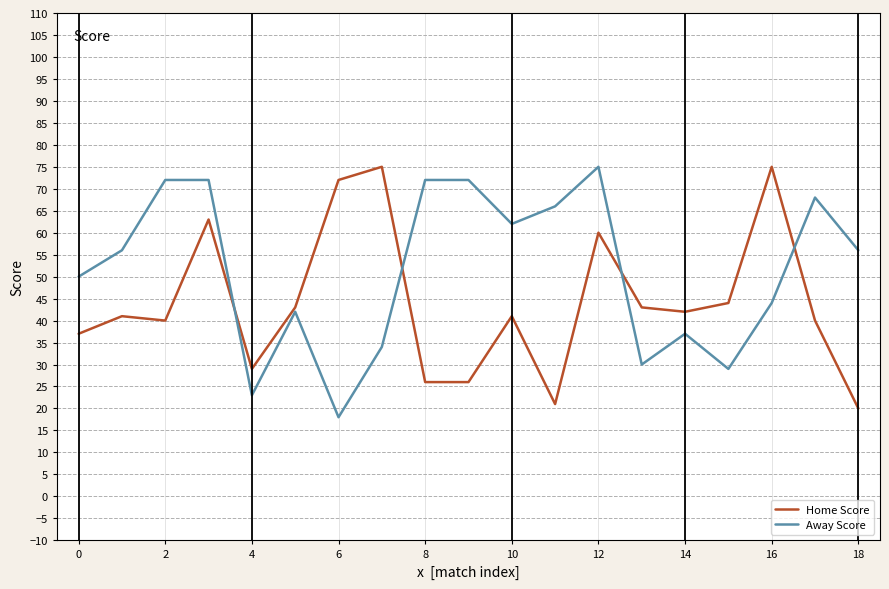

What is the maximum value shown in the chart?

75